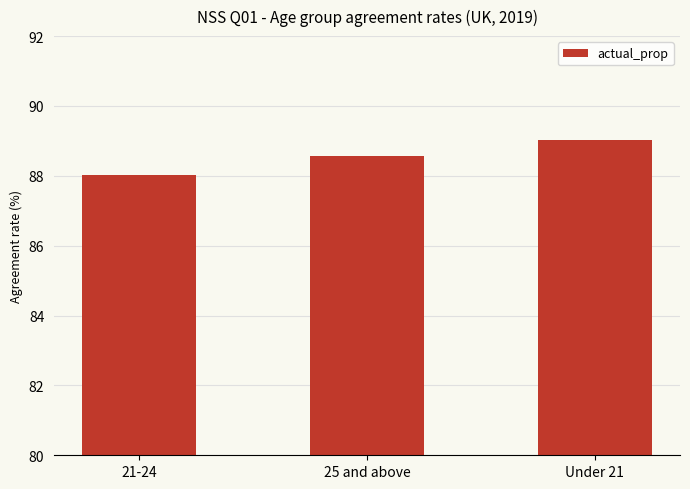

Which has a higher value, 21-24 or Under 21?

Under 21